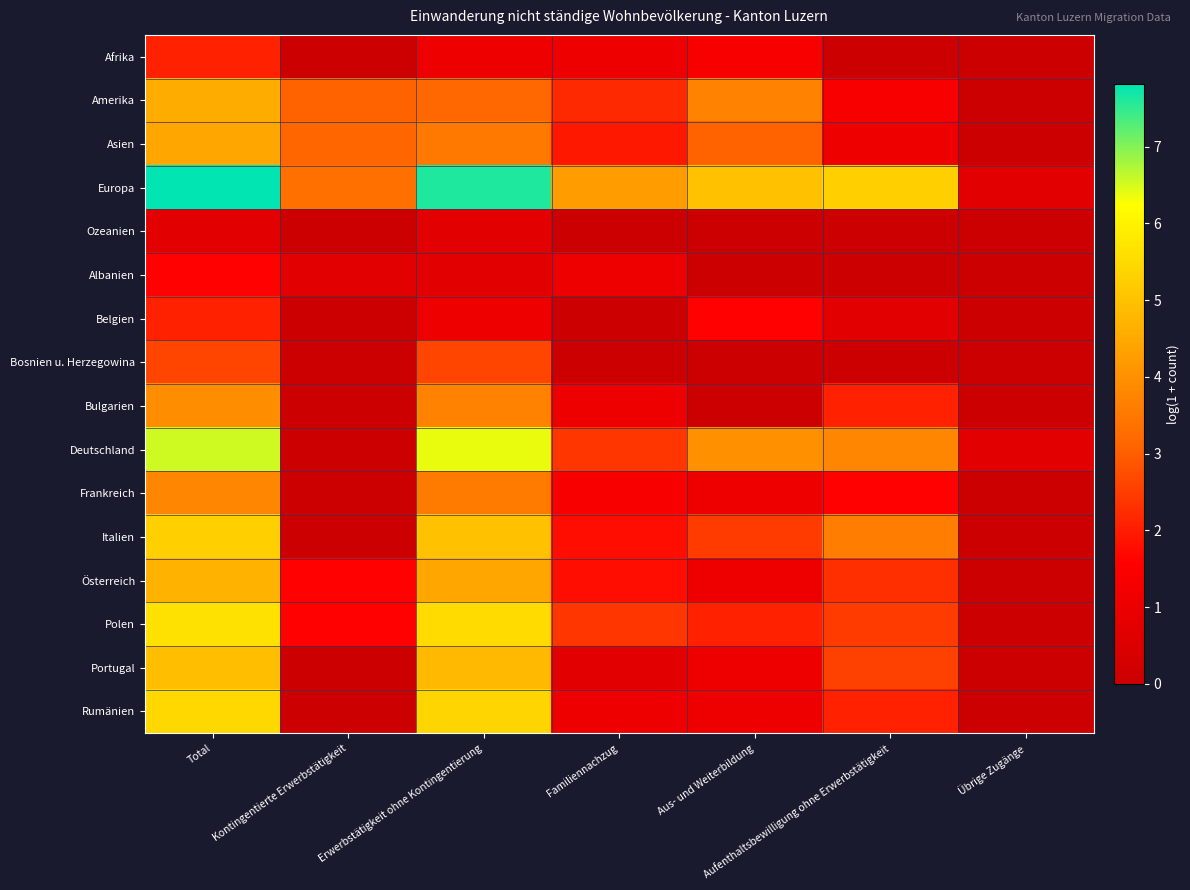

Reading left to right, extract all data points from this chart.

Afrika: Total=2.1	Kontingentierte Erwerbstätigkeit=0.0	Erwerbstätigkeit ohne Kontingentierung=1.1	Familiennachzug=1.1	Aus- und Weiterbildung=1.4	Aufenthaltsbewilligung ohne Erwerbstätigkeit=0.0	Übrige Zugänge=0.0
Amerika: Total=4.6	Kontingentierte Erwerbstätigkeit=3.1	Erwerbstätigkeit ohne Kontingentierung=3.2	Familiennachzug=2.2	Aus- und Weiterbildung=3.7	Aufenthaltsbewilligung ohne Erwerbstätigkeit=1.4	Übrige Zugänge=0.0
Asien: Total=4.4	Kontingentierte Erwerbstätigkeit=3.1	Erwerbstätigkeit ohne Kontingentierung=3.5	Familiennachzug=1.9	Aus- und Weiterbildung=3.1	Aufenthaltsbewilligung ohne Erwerbstätigkeit=1.1	Übrige Zugänge=0.0
Europa: Total=7.8	Kontingentierte Erwerbstätigkeit=3.3	Erwerbstätigkeit ohne Kontingentierung=7.6	Familiennachzug=4.2	Aus- und Weiterbildung=5.0	Aufenthaltsbewilligung ohne Erwerbstätigkeit=5.3	Übrige Zugänge=0.7
Ozeanien: Total=0.7	Kontingentierte Erwerbstätigkeit=0.0	Erwerbstätigkeit ohne Kontingentierung=0.7	Familiennachzug=0.0	Aus- und Weiterbildung=0.0	Aufenthaltsbewilligung ohne Erwerbstätigkeit=0.0	Übrige Zugänge=0.0
Albanien: Total=1.6	Kontingentierte Erwerbstätigkeit=0.7	Erwerbstätigkeit ohne Kontingentierung=0.7	Familiennachzug=1.1	Aus- und Weiterbildung=0.0	Aufenthaltsbewilligung ohne Erwerbstätigkeit=0.0	Übrige Zugänge=0.0
Belgien: Total=2.1	Kontingentierte Erwerbstätigkeit=0.0	Erwerbstätigkeit ohne Kontingentierung=1.1	Familiennachzug=0.0	Aus- und Weiterbildung=1.6	Aufenthaltsbewilligung ohne Erwerbstätigkeit=0.7	Übrige Zugänge=0.0
Bosnien u. Herzegowina: Total=2.6	Kontingentierte Erwerbstätigkeit=0.0	Erwerbstätigkeit ohne Kontingentierung=2.6	Familiennachzug=0.0	Aus- und Weiterbildung=0.0	Aufenthaltsbewilligung ohne Erwerbstätigkeit=0.0	Übrige Zugänge=0.0
Bulgarien: Total=3.9	Kontingentierte Erwerbstätigkeit=0.0	Erwerbstätigkeit ohne Kontingentierung=3.7	Familiennachzug=1.1	Aus- und Weiterbildung=0.0	Aufenthaltsbewilligung ohne Erwerbstätigkeit=2.1	Übrige Zugänge=0.0
Deutschland: Total=6.5	Kontingentierte Erwerbstätigkeit=0.0	Erwerbstätigkeit ohne Kontingentierung=6.4	Familiennachzug=2.4	Aus- und Weiterbildung=4.0	Aufenthaltsbewilligung ohne Erwerbstätigkeit=3.8	Übrige Zugänge=0.7
Frankreich: Total=3.8	Kontingentierte Erwerbstätigkeit=0.0	Erwerbstätigkeit ohne Kontingentierung=3.6	Familiennachzug=1.4	Aus- und Weiterbildung=1.1	Aufenthaltsbewilligung ohne Erwerbstätigkeit=1.6	Übrige Zugänge=0.0
Italien: Total=5.3	Kontingentierte Erwerbstätigkeit=0.0	Erwerbstätigkeit ohne Kontingentierung=5.0	Familiennachzug=1.8	Aus- und Weiterbildung=2.5	Aufenthaltsbewilligung ohne Erwerbstätigkeit=3.6	Übrige Zugänge=0.0
Österreich: Total=4.7	Kontingentierte Erwerbstätigkeit=1.6	Erwerbstätigkeit ohne Kontingentierung=4.5	Familiennachzug=1.8	Aus- und Weiterbildung=1.1	Aufenthaltsbewilligung ohne Erwerbstätigkeit=2.3	Übrige Zugänge=0.0
Polen: Total=5.7	Kontingentierte Erwerbstätigkeit=1.6	Erwerbstätigkeit ohne Kontingentierung=5.5	Familiennachzug=2.4	Aus- und Weiterbildung=2.1	Aufenthaltsbewilligung ohne Erwerbstätigkeit=2.5	Übrige Zugänge=0.0
Portugal: Total=4.9	Kontingentierte Erwerbstätigkeit=0.0	Erwerbstätigkeit ohne Kontingentierung=4.8	Familiennachzug=0.7	Aus- und Weiterbildung=1.1	Aufenthaltsbewilligung ohne Erwerbstätigkeit=2.6	Übrige Zugänge=0.0
Rumänien: Total=5.5	Kontingentierte Erwerbstätigkeit=0.0	Erwerbstätigkeit ohne Kontingentierung=5.4	Familiennachzug=1.1	Aus- und Weiterbildung=1.1	Aufenthaltsbewilligung ohne Erwerbstätigkeit=2.1	Übrige Zugänge=0.0